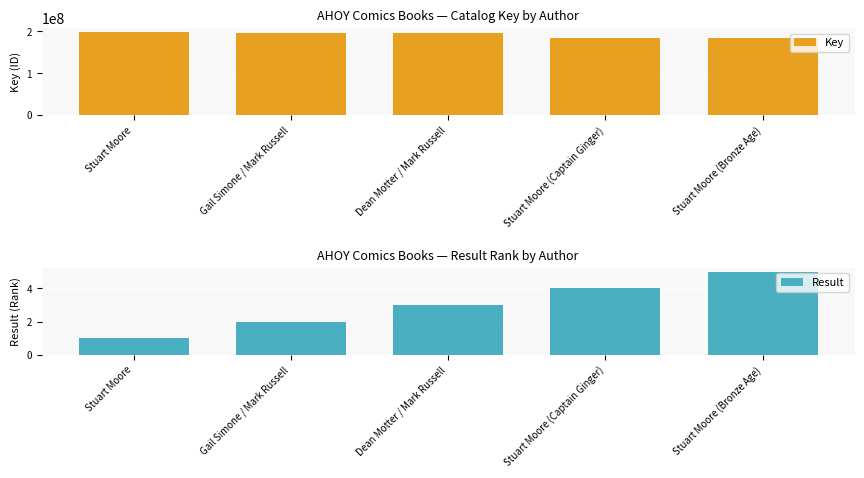

Are the bars horizontal?

No